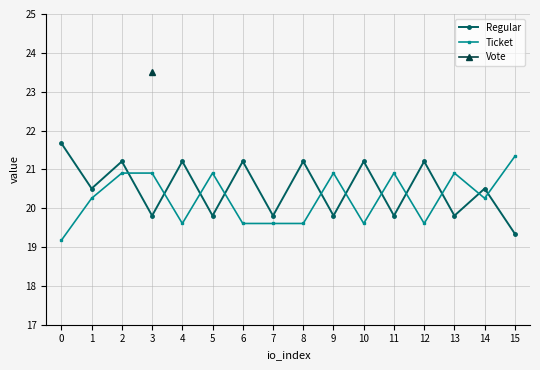

What is the difference between the highest and lowest values at 11?

1.1